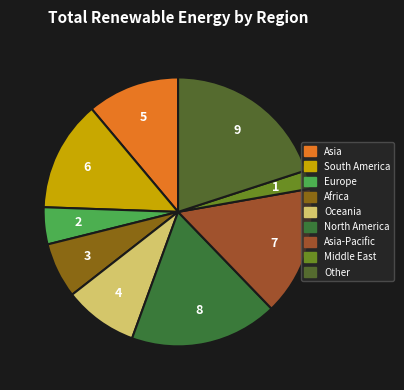

What is the smallest slice in the pie chart?

Middle East